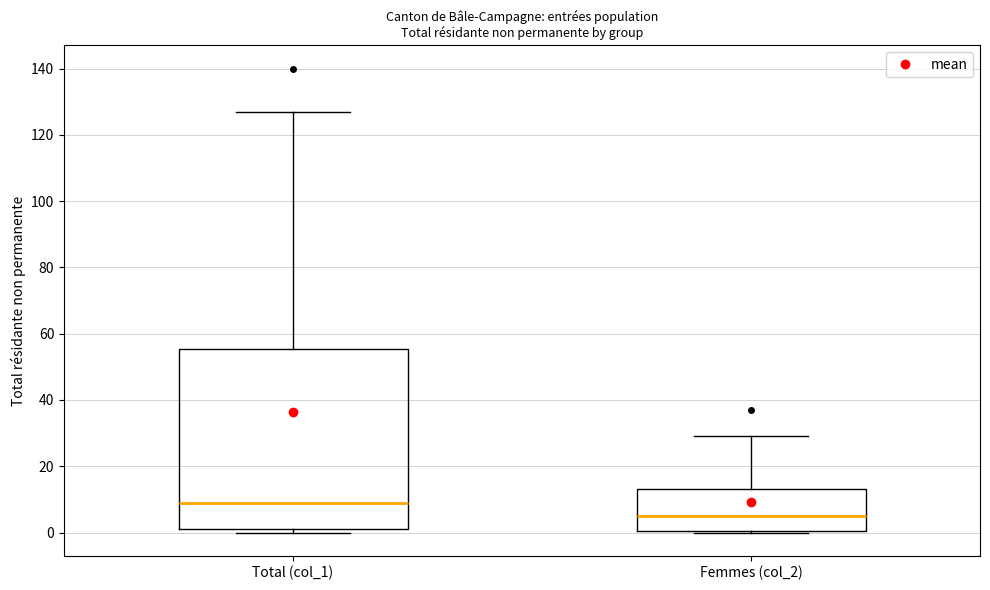

Where is the lower edge of the box for Total (col_1) on the y-axis? The values are not printed on the chart, so give them approximately, as read against the axis.

2